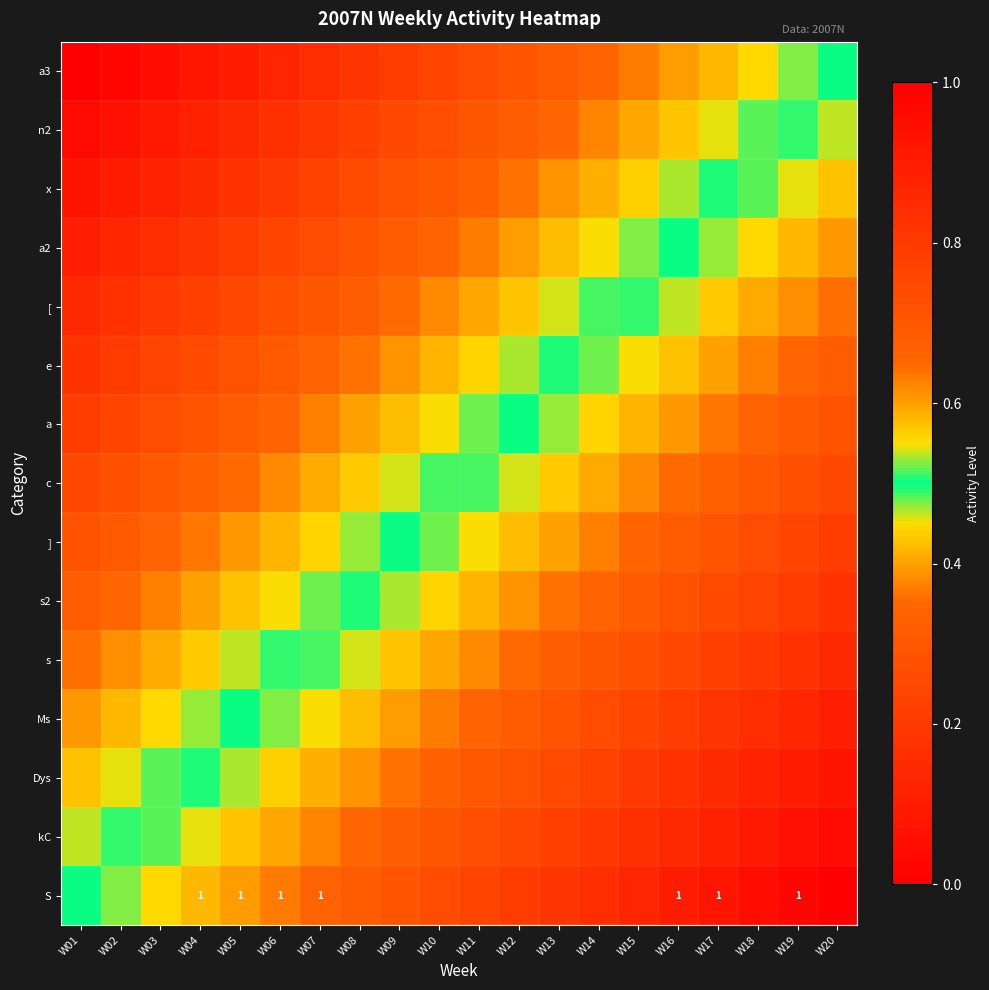

At which label is c closest to 0?

W20